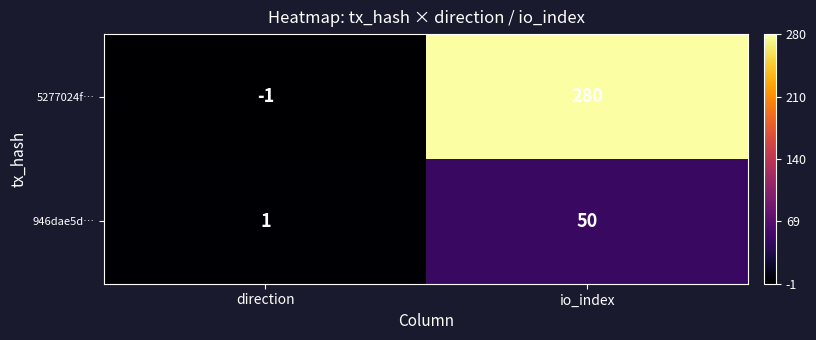

Between direction and io_index, which series saw the biggest shift?

5277024f…